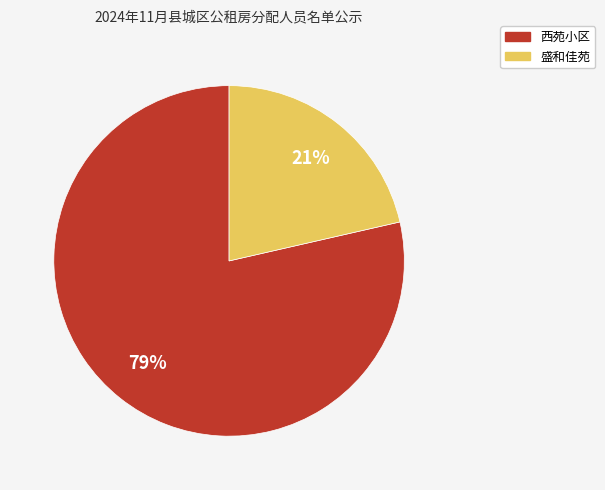

Which has a higher value, 西苑小区 or 盛和佳苑?

西苑小区